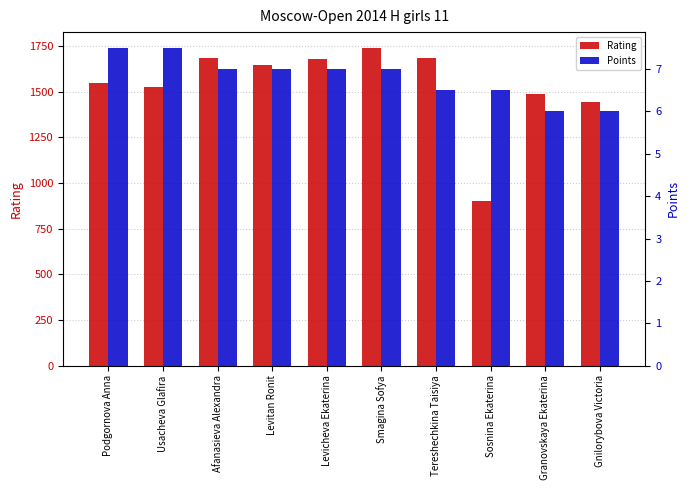

At which label does Points first exceed 7?

Podgornova Anna